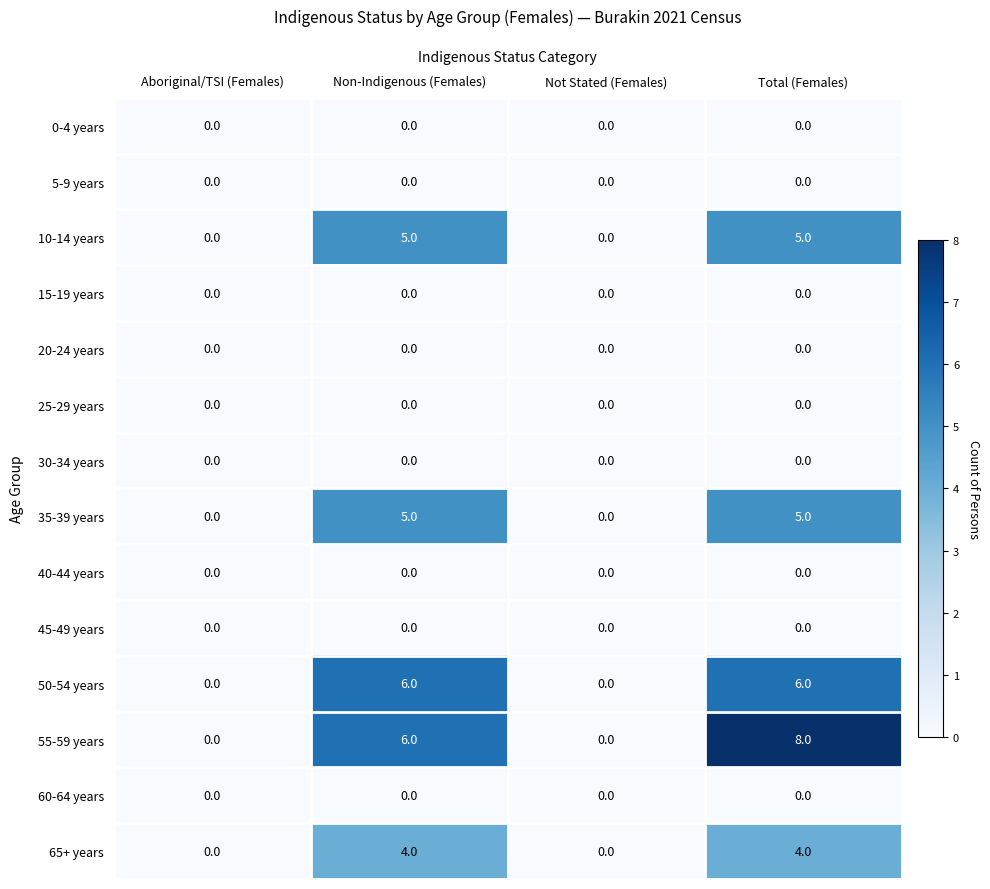

Is it true that 50-54 years equals 0 at Aboriginal/TSI (Females)?

True